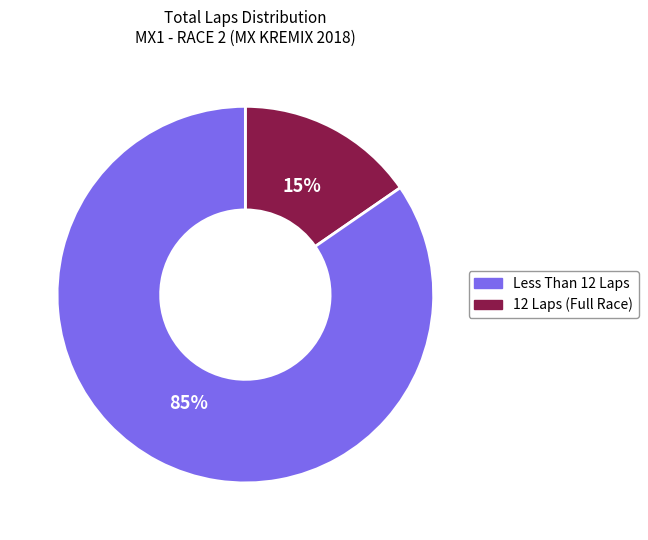

How many slices are in this pie chart?

2